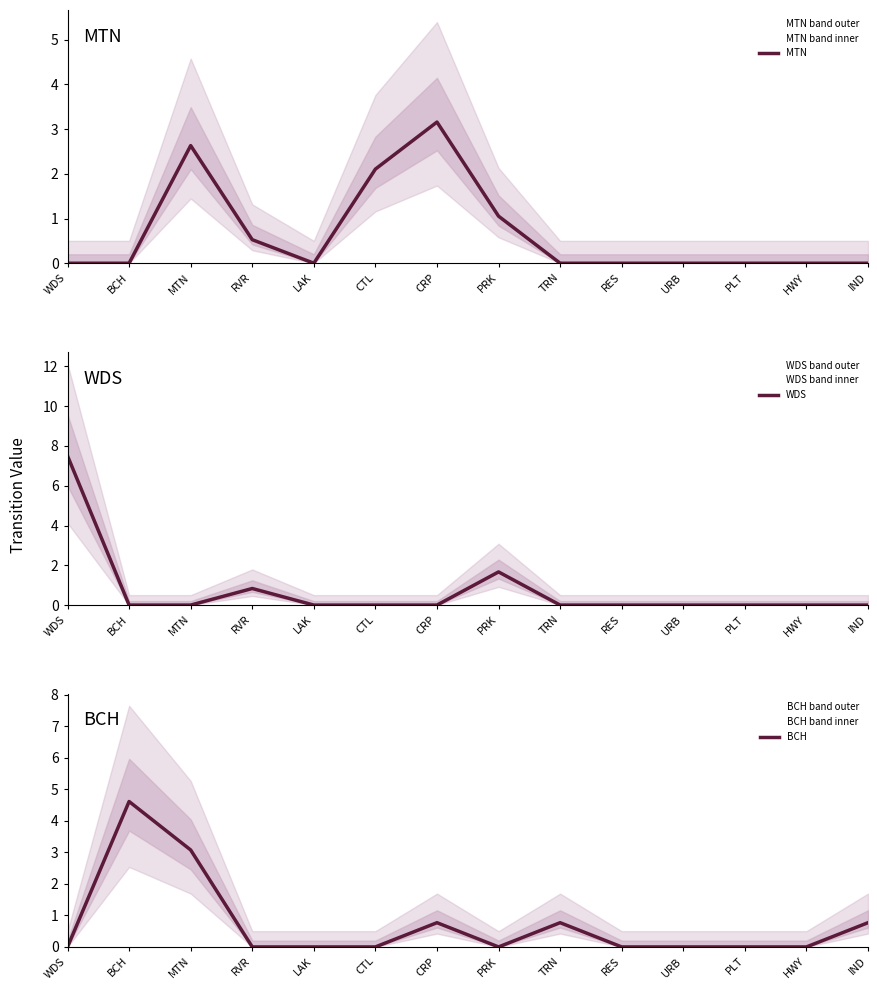

The MTN series shows 3.4 at CTL. True or false?

False